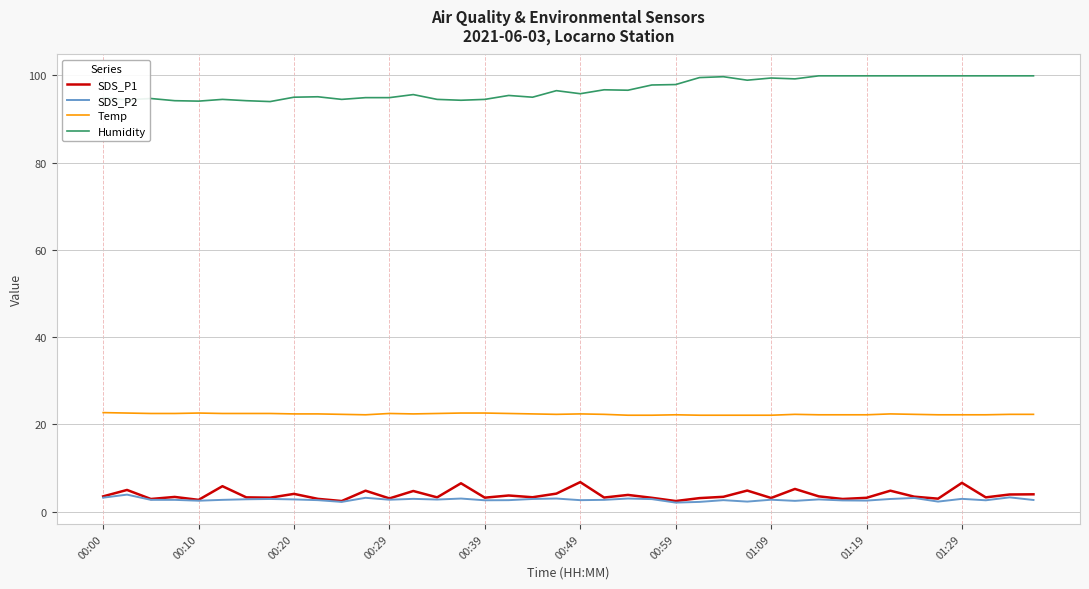

What is the highest value of the Humidity series?

99.9